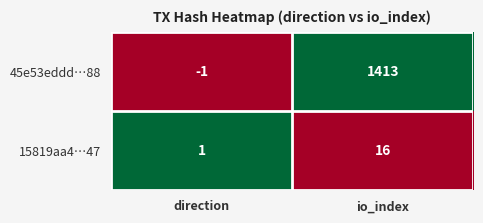

Which series changed the most between direction and io_index?

45e53eddd…88